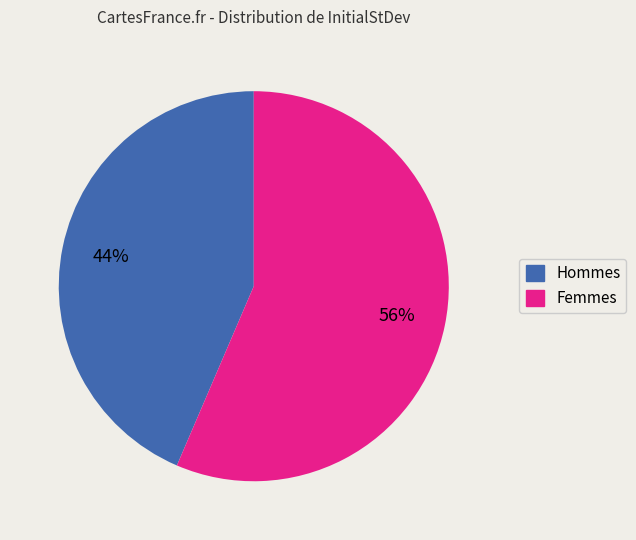

Is there a majority slice in this chart?

Yes